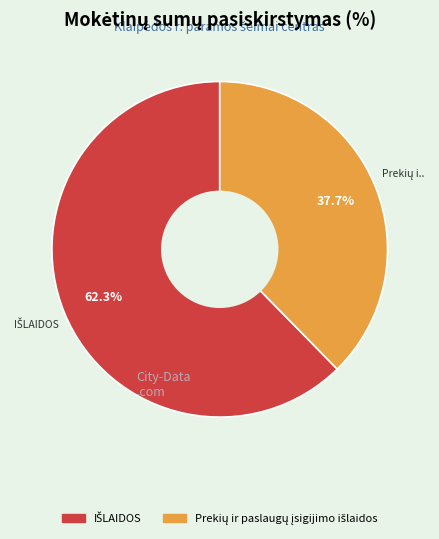

Is there any slice that represents more than half of the pie?

Yes